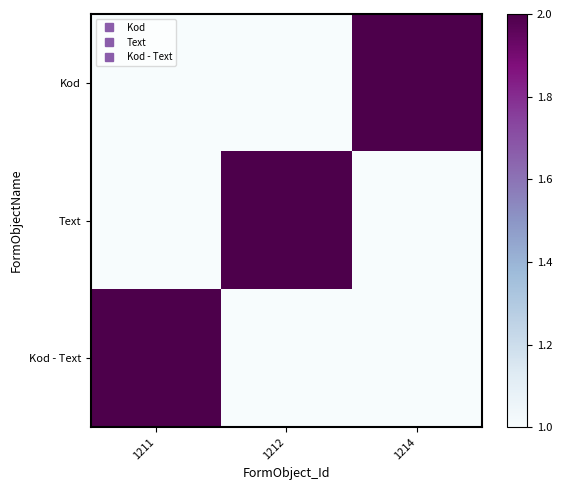

Reading right to left, list all the values displayed in this chart.

Kod: 1214=2	1212=1	1211=1
Text: 1214=1	1212=2	1211=1
Kod - Text: 1214=1	1212=1	1211=2